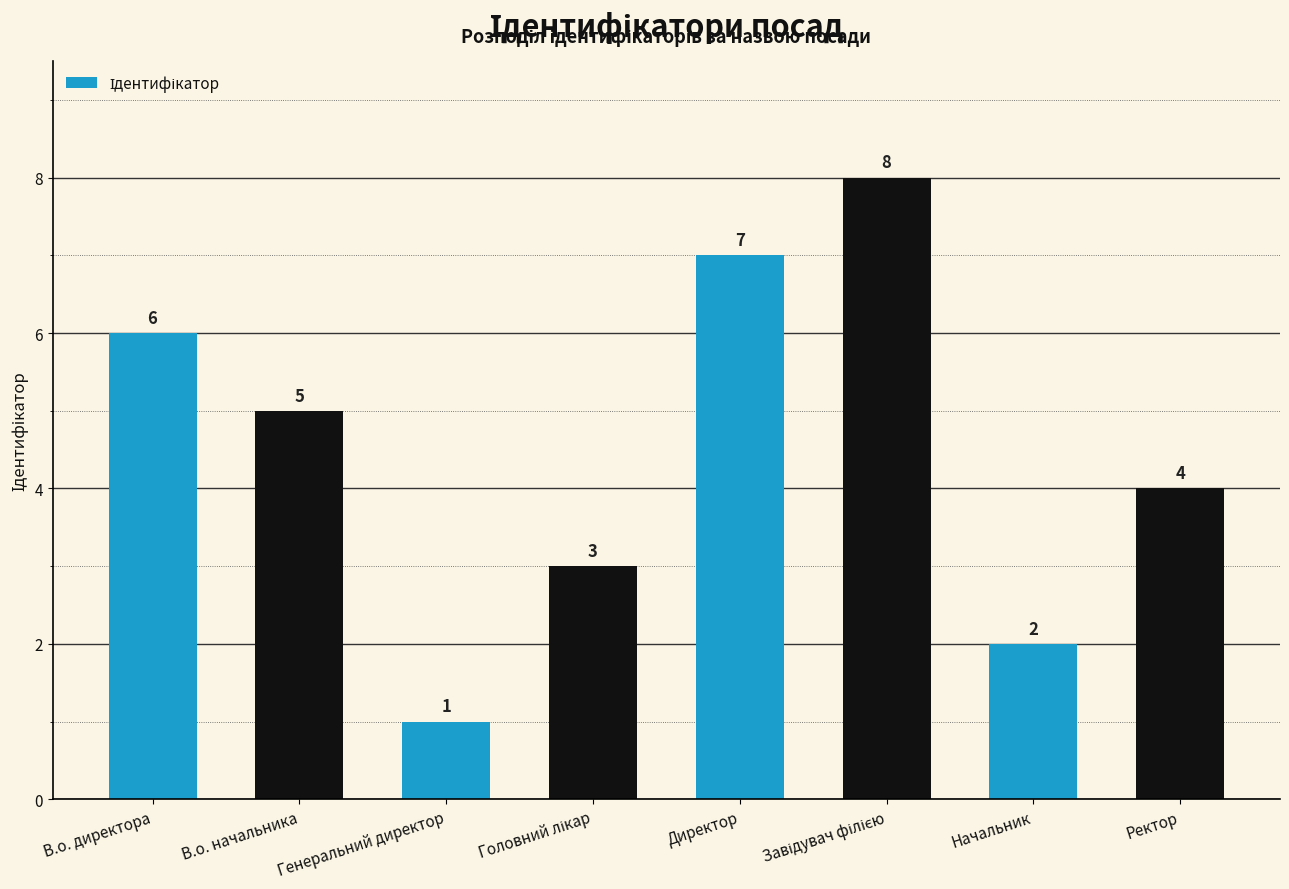

What position from the left is Начальник?

7